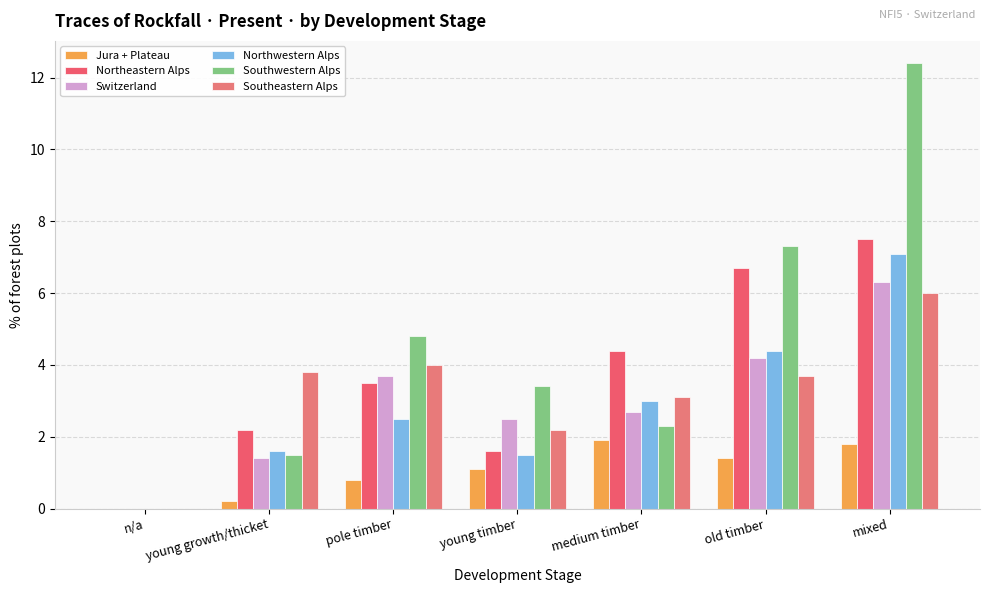

What value does the Northwestern Alps series have at pole timber?

2.5